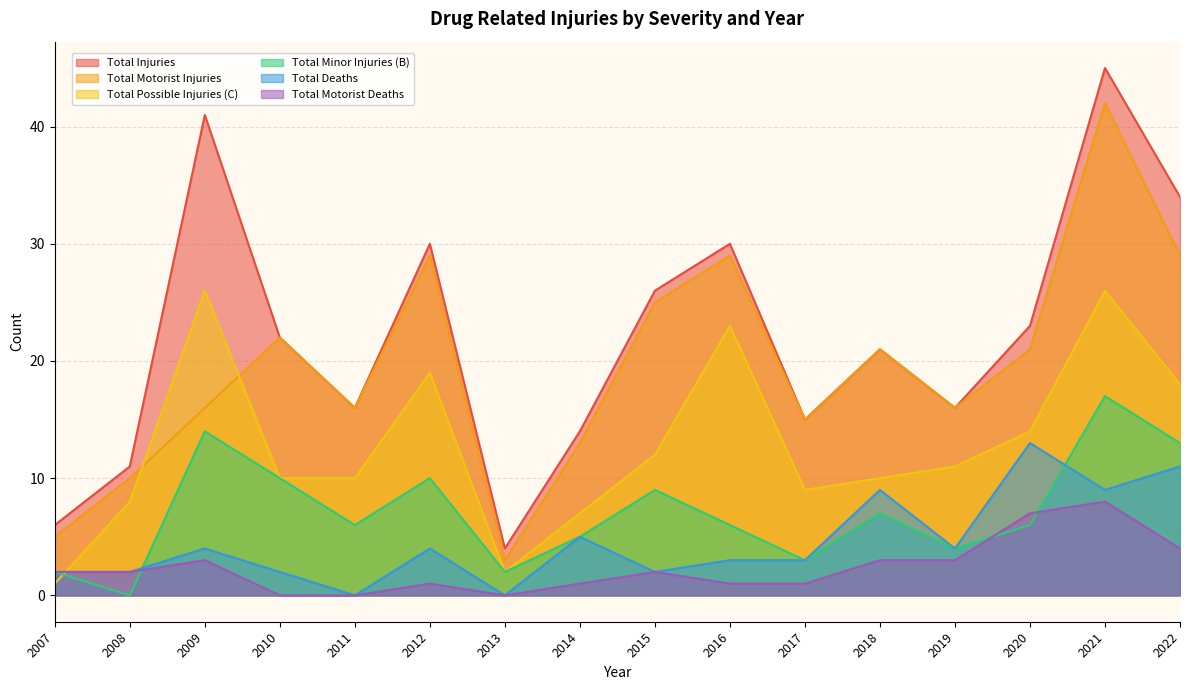

What is the value of the Total Motorist Injuries point at the 14th from the left?

21